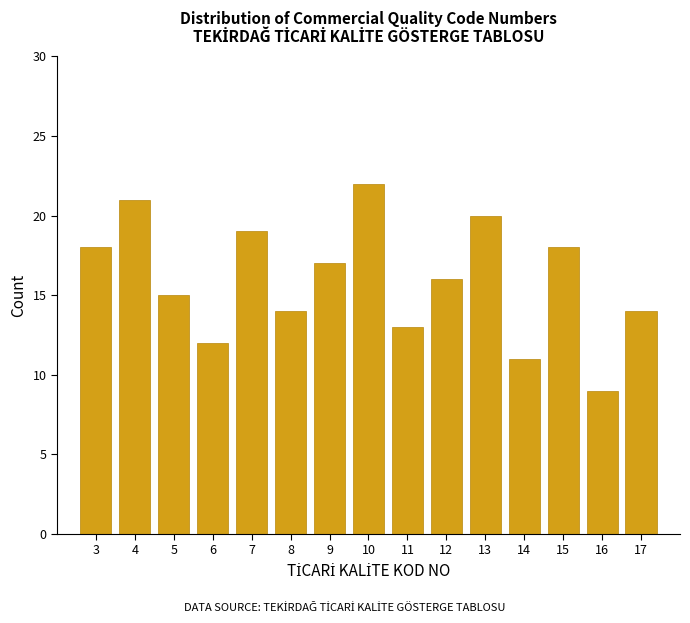

Reading right to left, what are all the values shown in this chart?

17=14	16=9	15=18	14=11	13=20	12=16	11=13	10=22	9=17	8=14	7=19	6=12	5=15	4=21	3=18